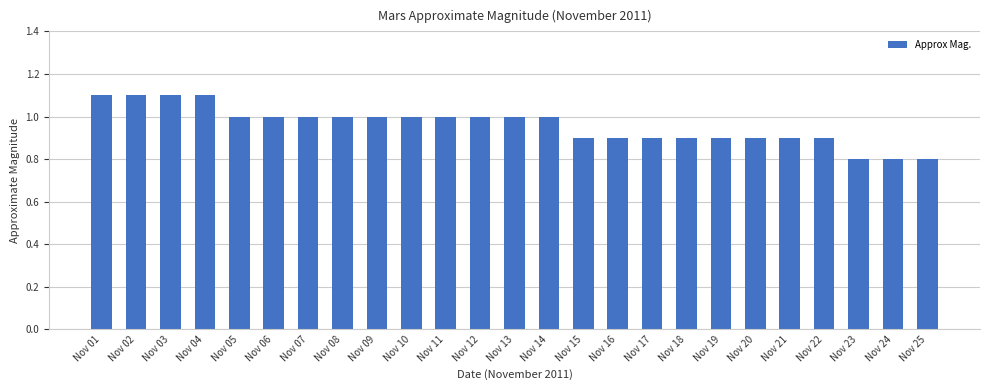

How many data points does each series have?

25